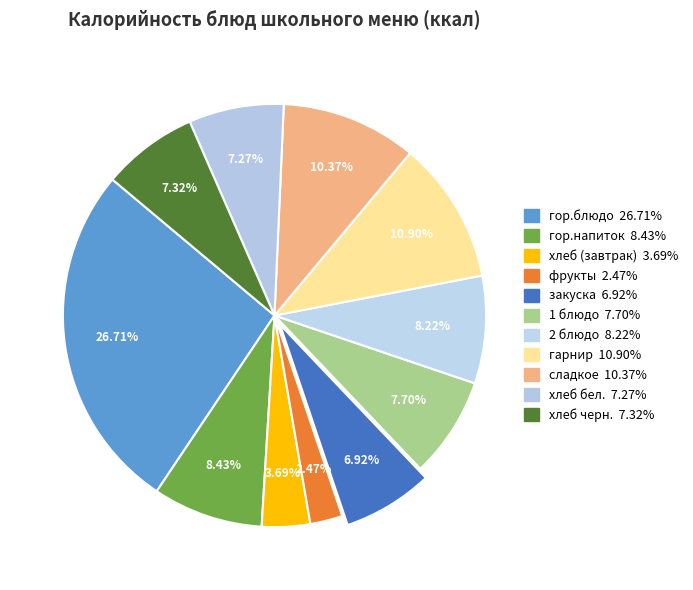

To the nearest percent, what percentage of the pie is 1 блюдо?

8%